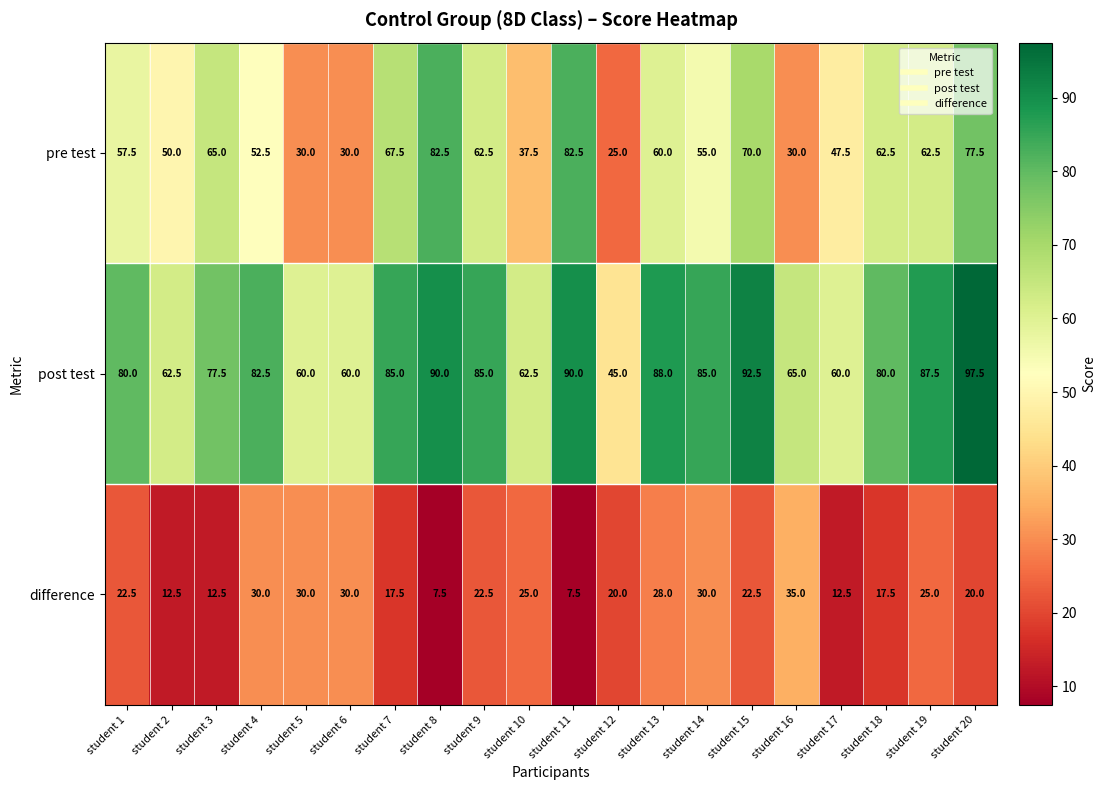

The pre test series shows 10.8 at student 17. True or false?

False